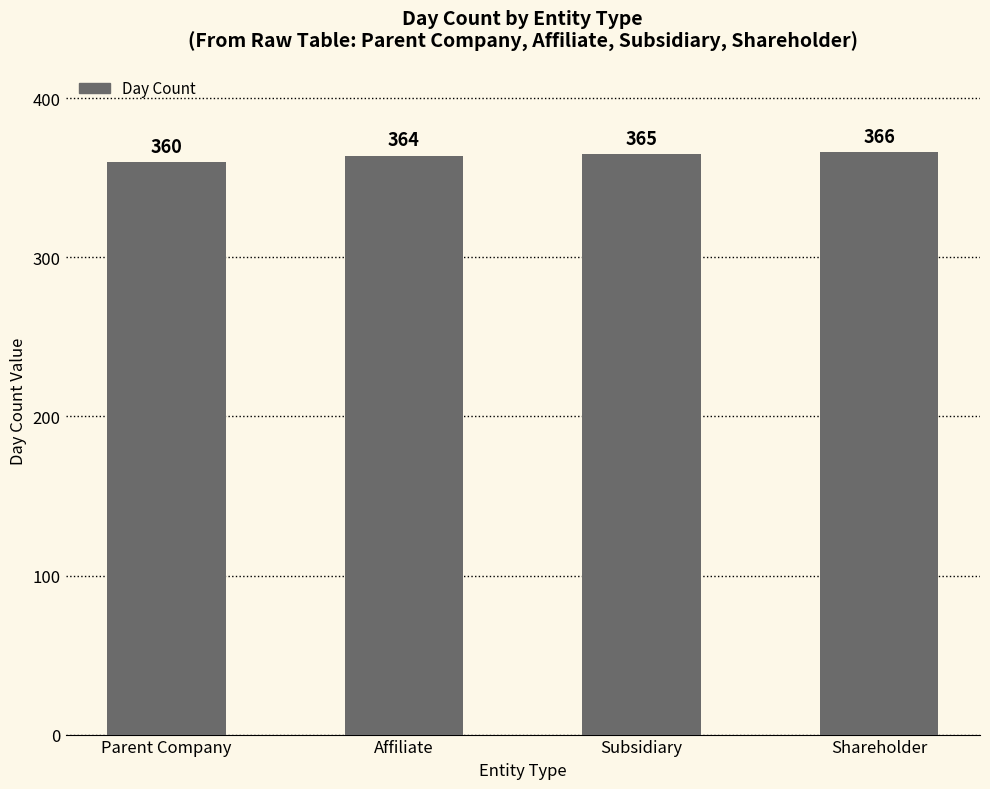

Is it true that the value at Parent Company is 360?

True